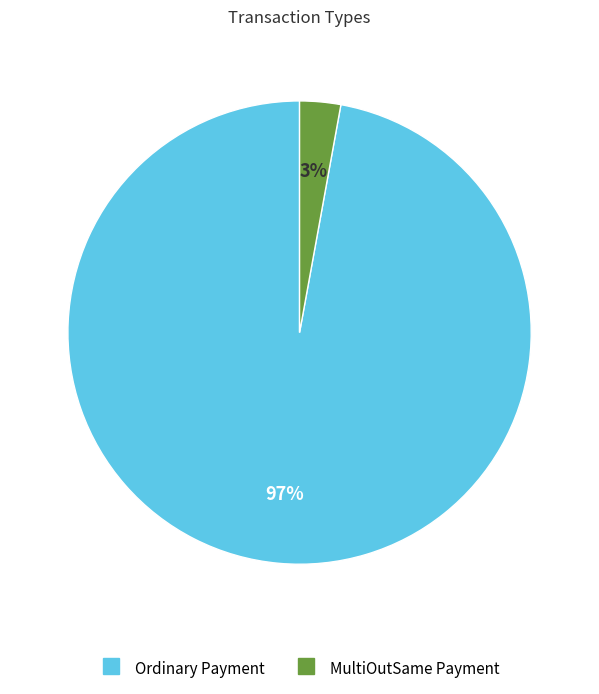

To the nearest percent, what is the difference between the largest and smallest slice percentages?

94%